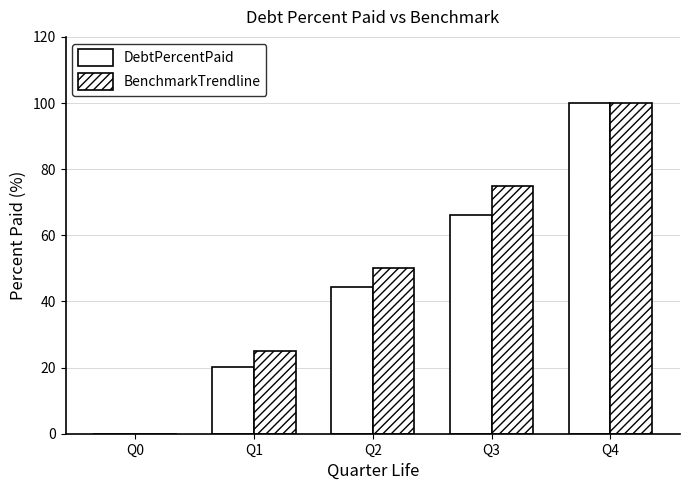

List the labels in order of DebtPercentPaid value, smallest first.

Q0, Q1, Q2, Q3, Q4